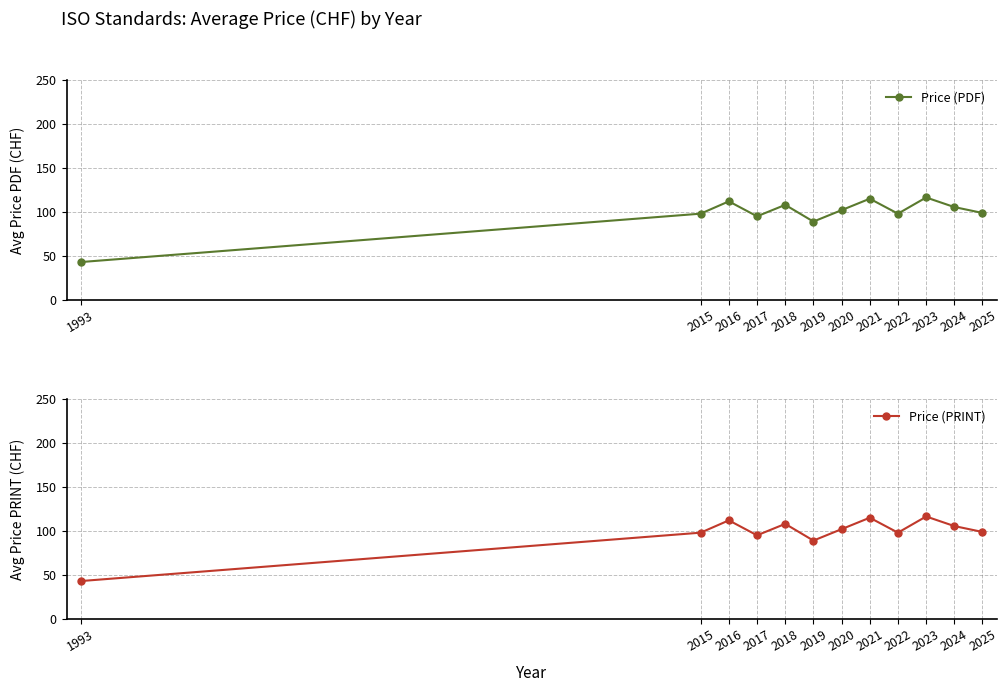

True or false: Price (PRINT) has more than 1 interior local peaks.

True